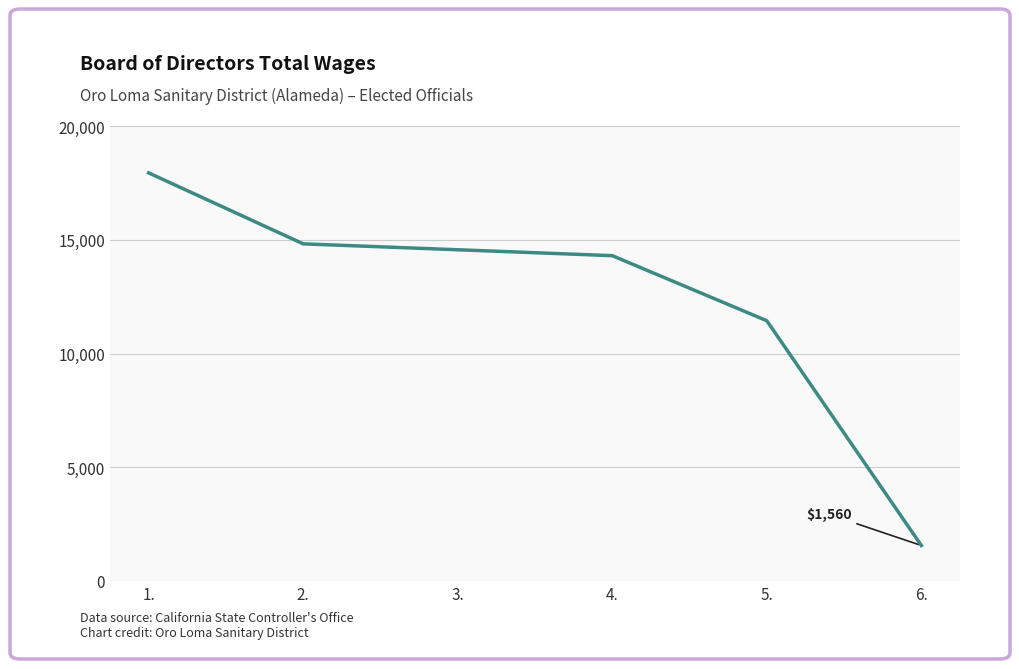

What is the maximum value shown in the chart?

17940